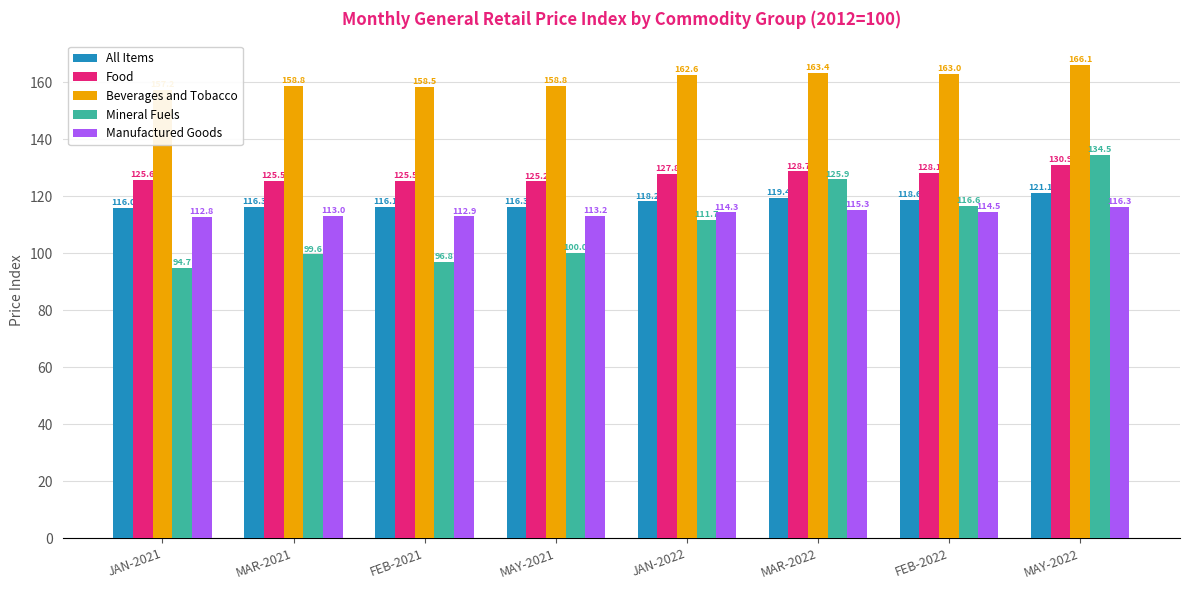

True or false: Food has a value of 41.6 at MAY-2022.

False